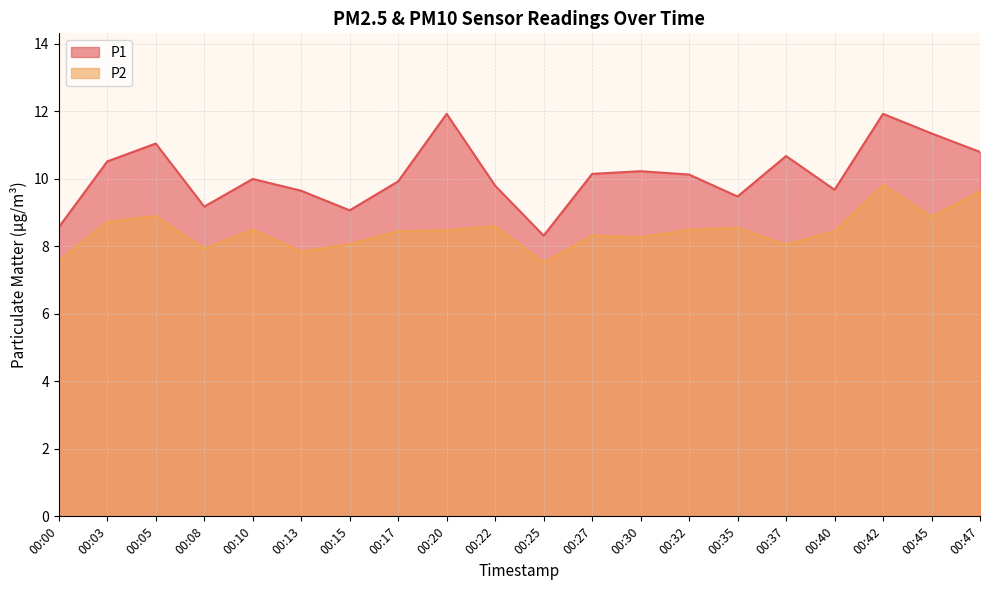

Reading left to right, what are all the values shown in this chart?

P1: 8.6	10.5	11.1	9.2	10.0	9.7	9.1	9.9	11.9	9.8	8.3	10.2	10.2	10.1	9.5	10.7	9.7	11.9	11.3	10.8
P2: 7.6	8.7	8.9	7.9	8.5	7.8	8.1	8.4	8.5	8.6	7.5	8.3	8.3	8.5	8.6	8.1	8.4	9.8	8.9	9.6